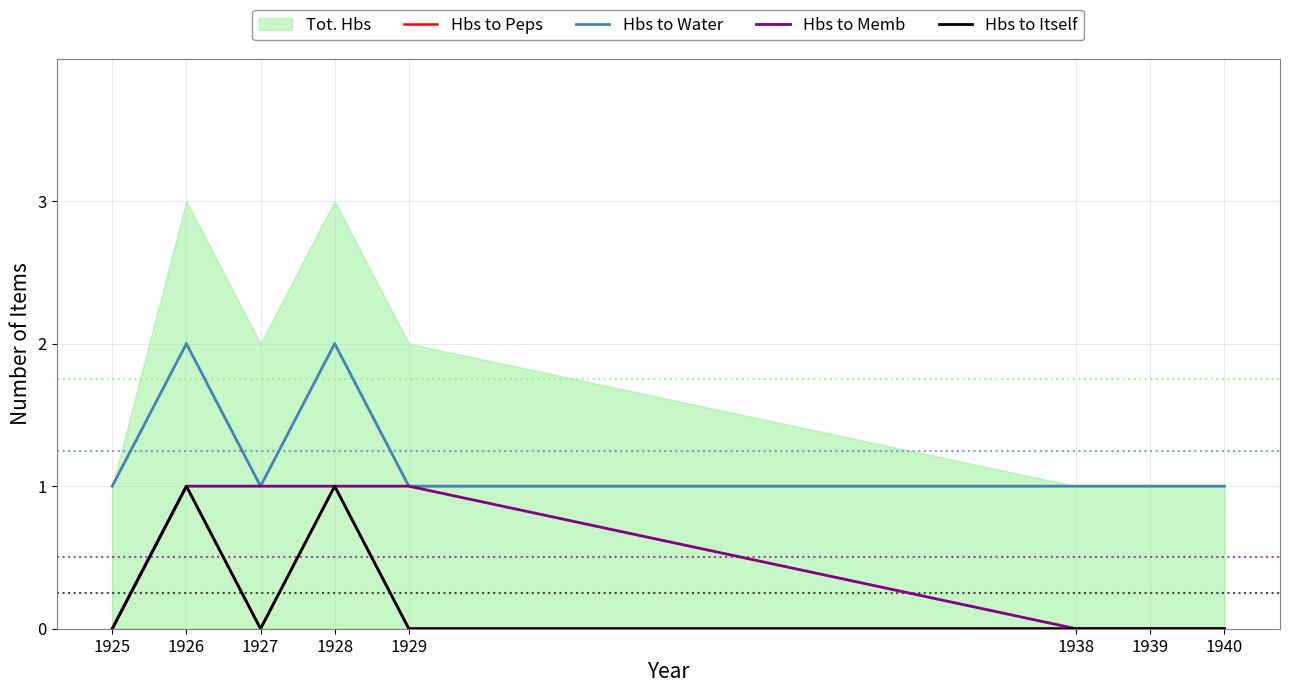

The Hbs to Memb series shows 1 at 1926. True or false?

True